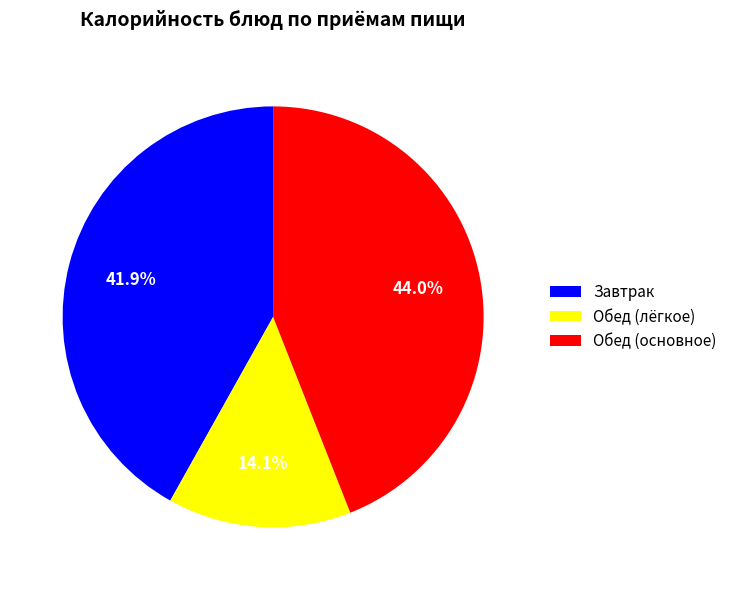

Count the number of slices in the pie.

3